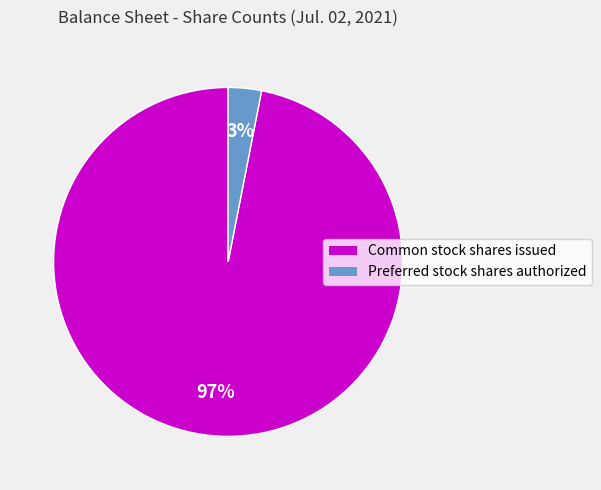

How many slices are in this pie chart?

2